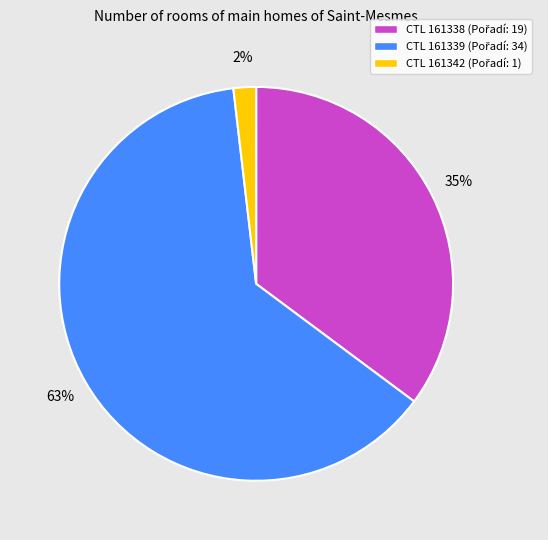

Is there a majority slice in this chart?

Yes